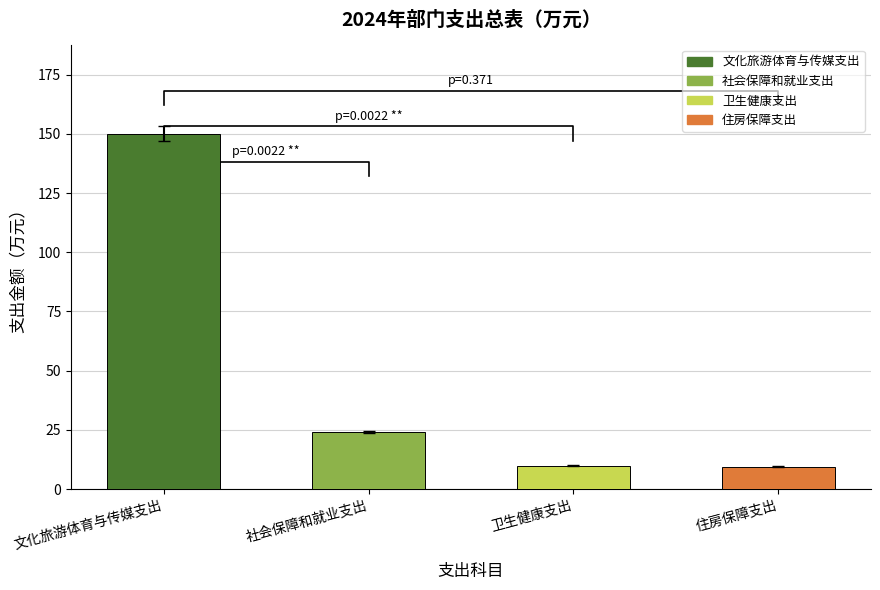

What is the maximum value shown in the chart?

150.1